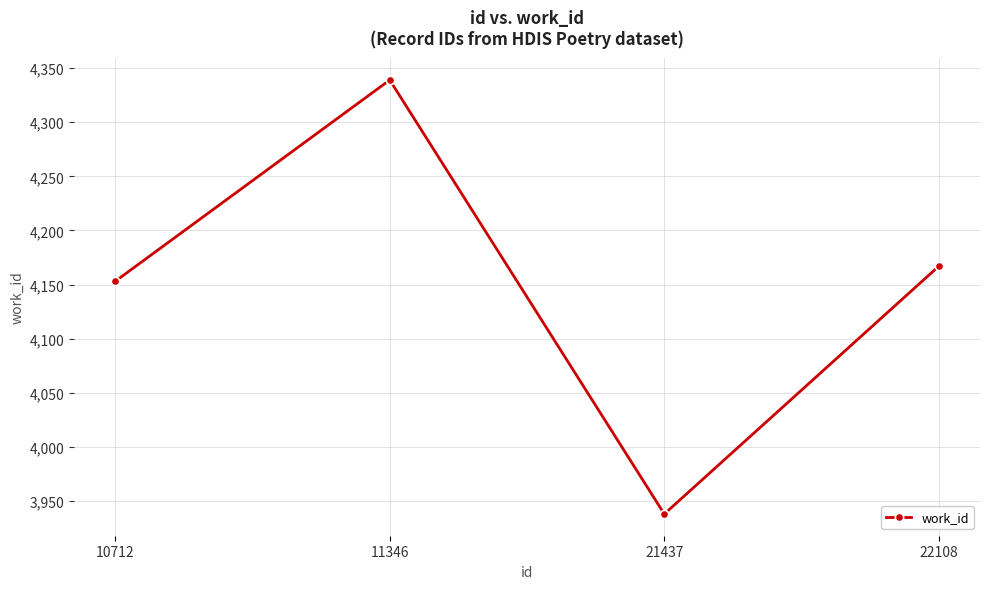

What is the change in value from 10712 to 22108?

+14